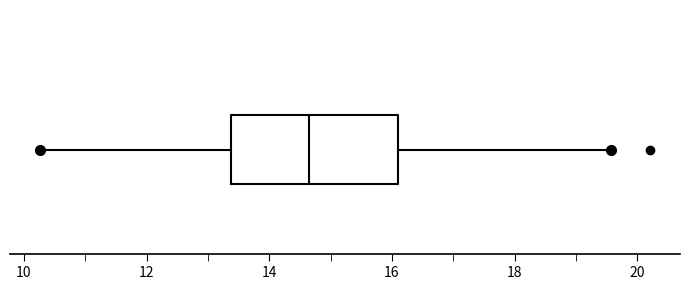

Where is the right edge of the box on the x-axis? The values are not printed on the chart, so give them approximately, as read against the axis.

16.2